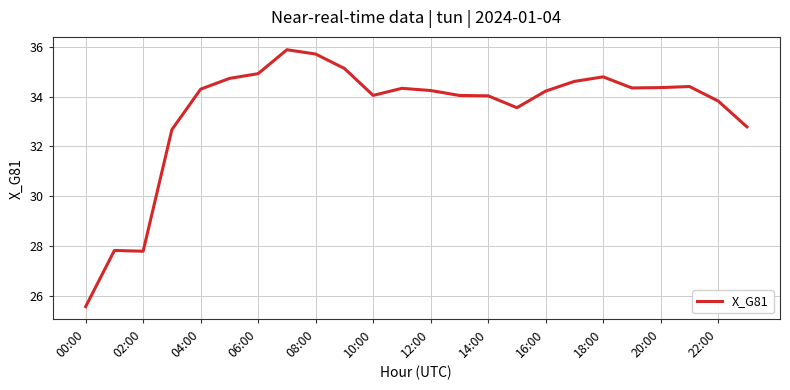

What is the smallest value displayed?

25.6